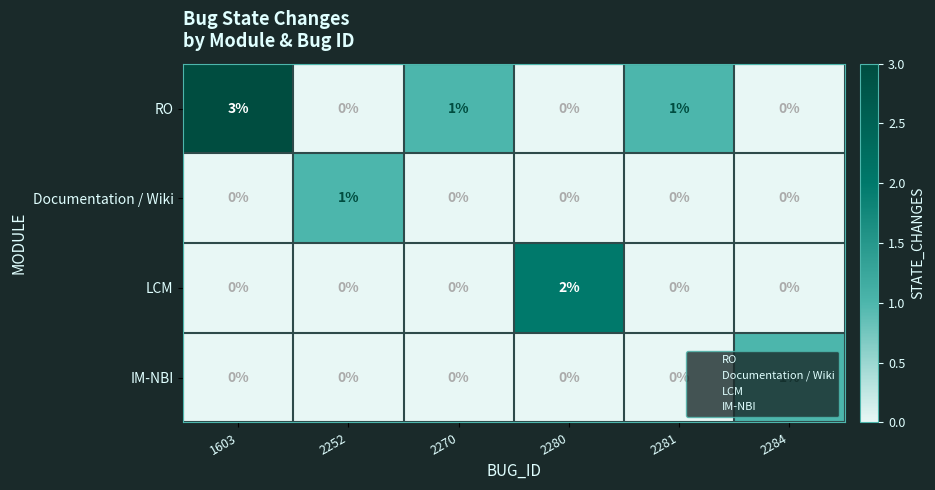

Which label corresponds to the largest value in the chart?

1603